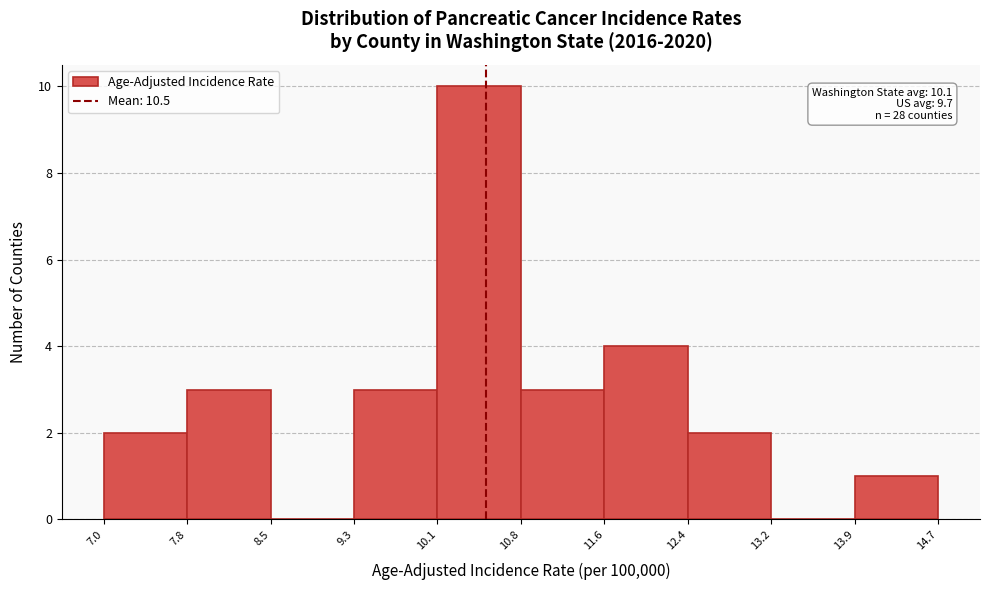

Over which range of the x-axis is the bar tallest?

10.1 to 10.8